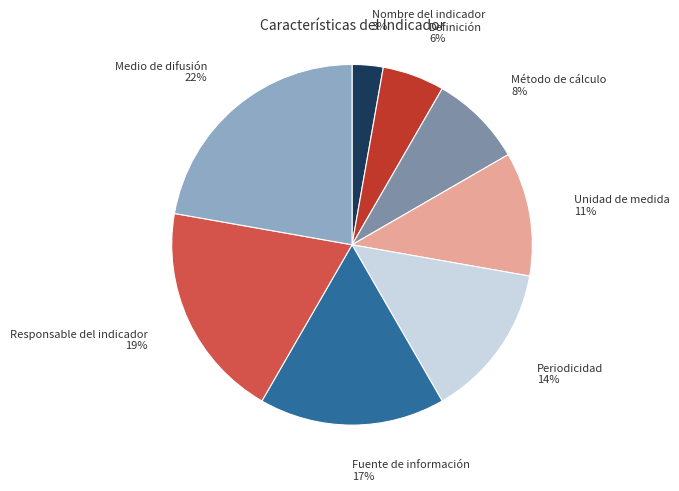

To the nearest percent, what is the difference between the largest and smallest slice percentages?

19%